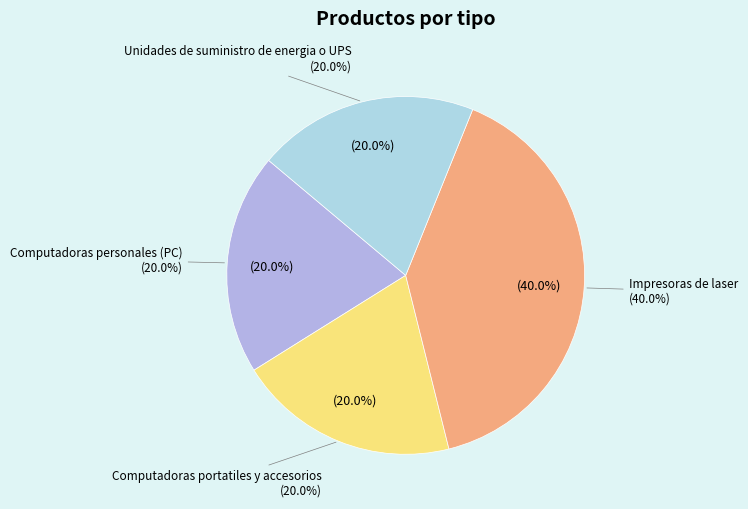

What is the ratio of the value at Impresoras de laser to the value at Unidades de suministro de energia o UPS?

2.0